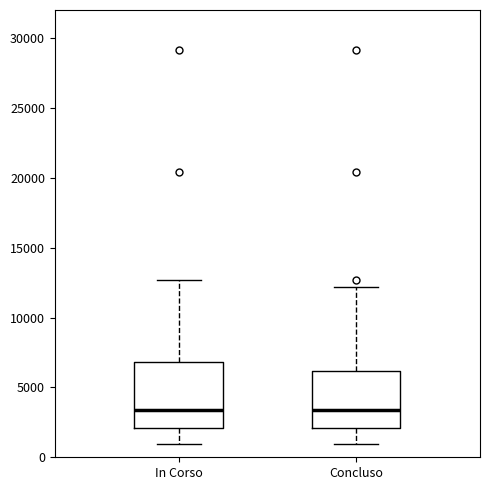

Comparing the boxes themselves (not the whiskers), which one is the tallest?

In Corso